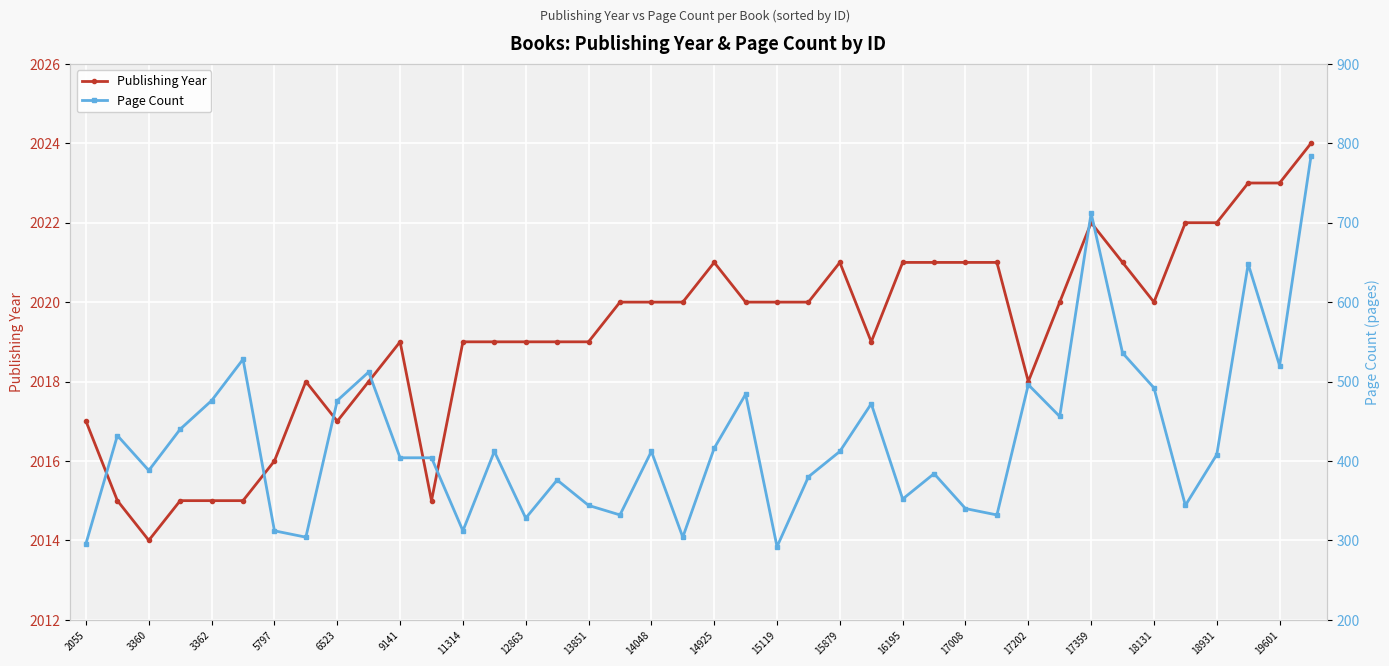

What is the minimum value for Page Count?

292